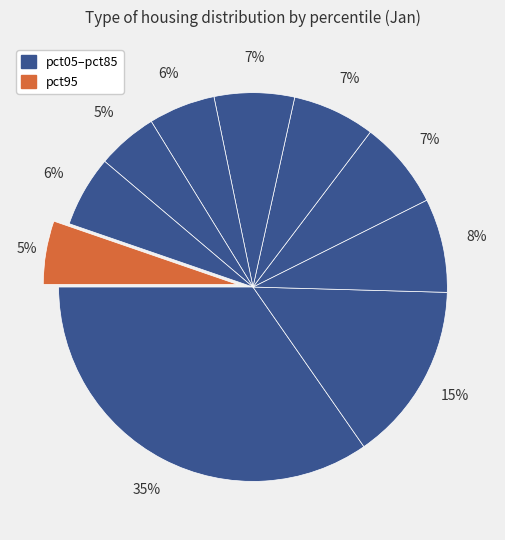

Is there any slice that represents more than half of the pie?

No